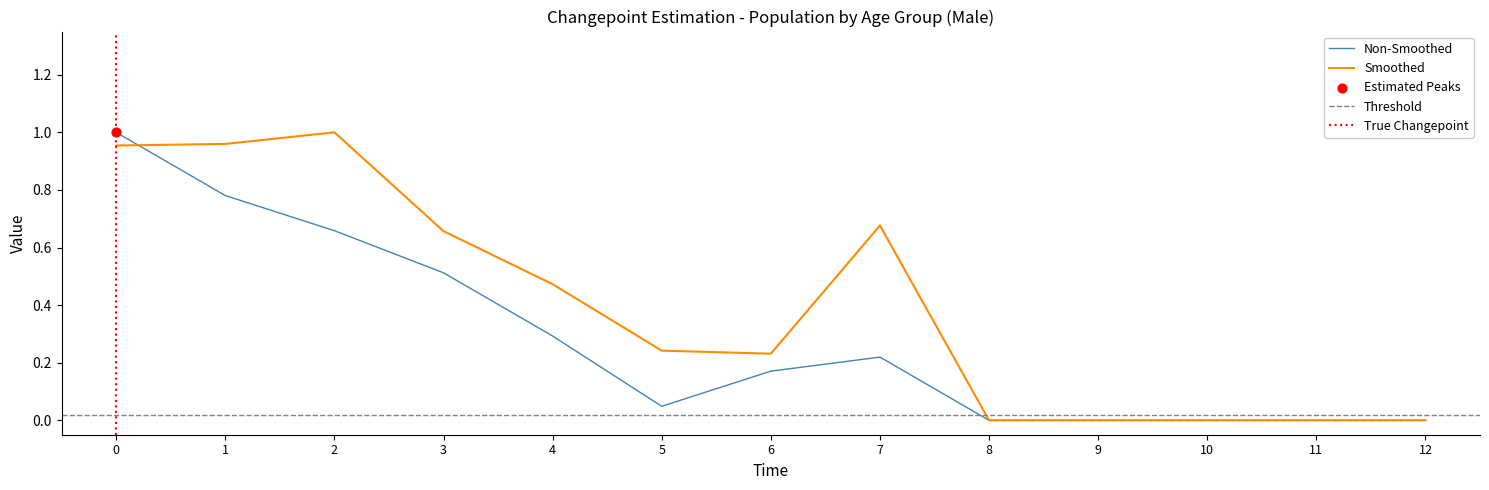

The Non-Smoothed series shows 0.0 at 9. True or false?

True